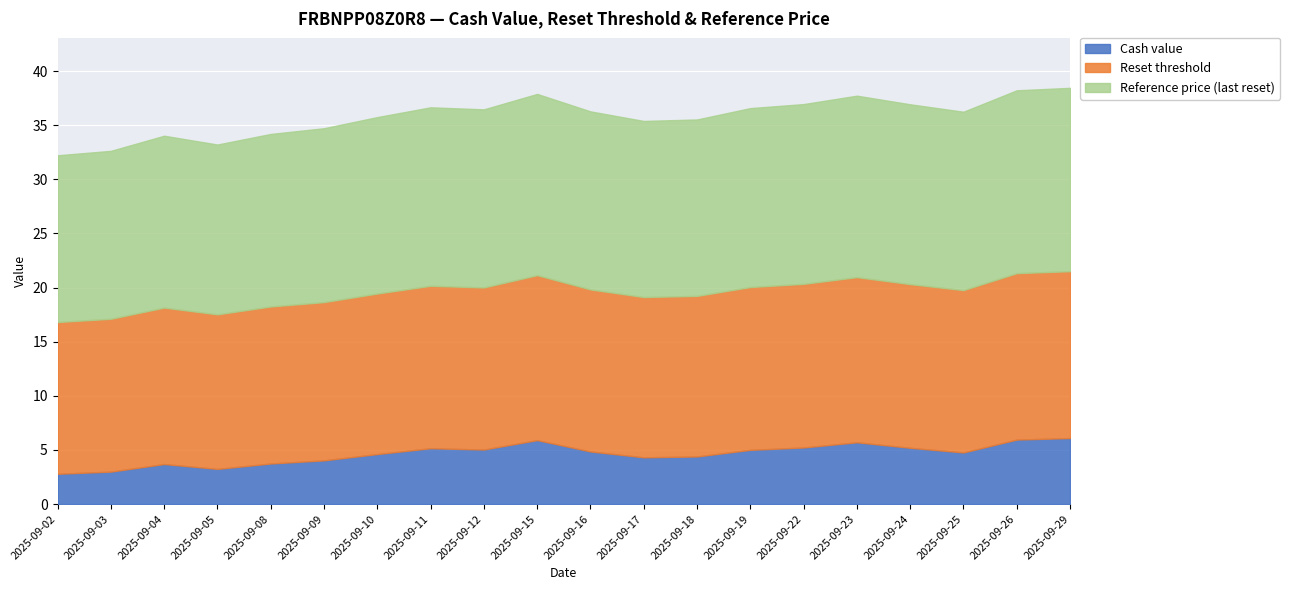

Which series has the largest total across all categories?

Reference price (last reset)